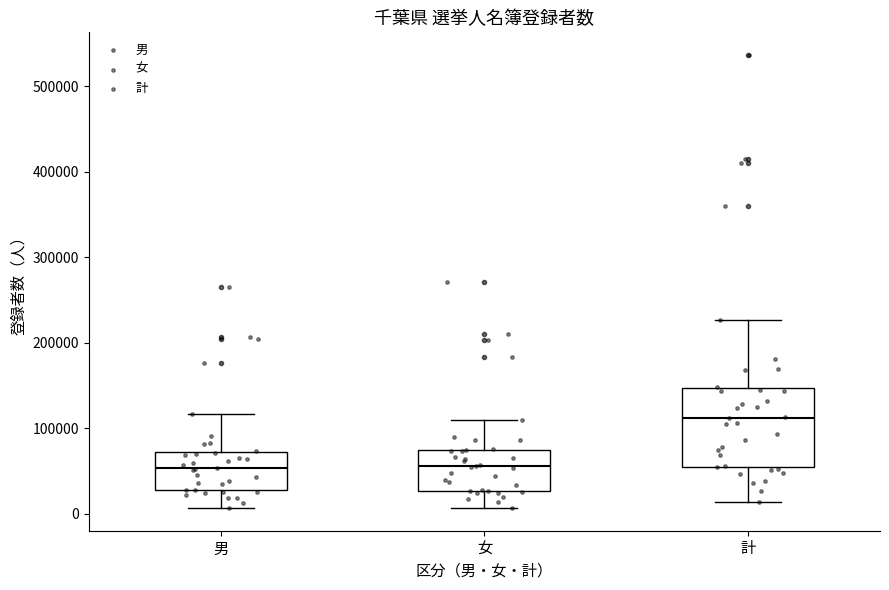

Where does the lower whisker of the box for 男 end on the y-axis? The values are not printed on the chart, so give them approximately, as read against the axis.

10000